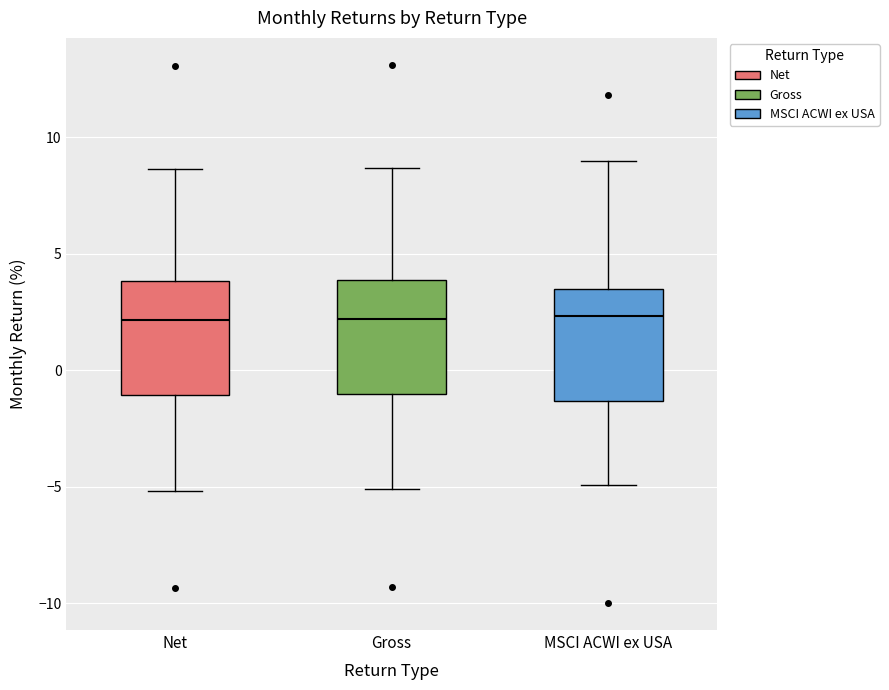

Reading left to right, transcribe this box plot: for each box, give where its median line is, the range the box spans, and where its two whiskers end, as read against the y-axis. The values are not printed on the chart, so give them approximately, as read against the axis.

Net: median 2.0, box -1.0 to 4.0, whiskers -5.0 to 8.5
Gross: median 2.0, box -1.0 to 4.0, whiskers -5.0 to 8.5
MSCI ACWI ex USA: median 2.5, box -1.5 to 3.5, whiskers -5.0 to 9.0